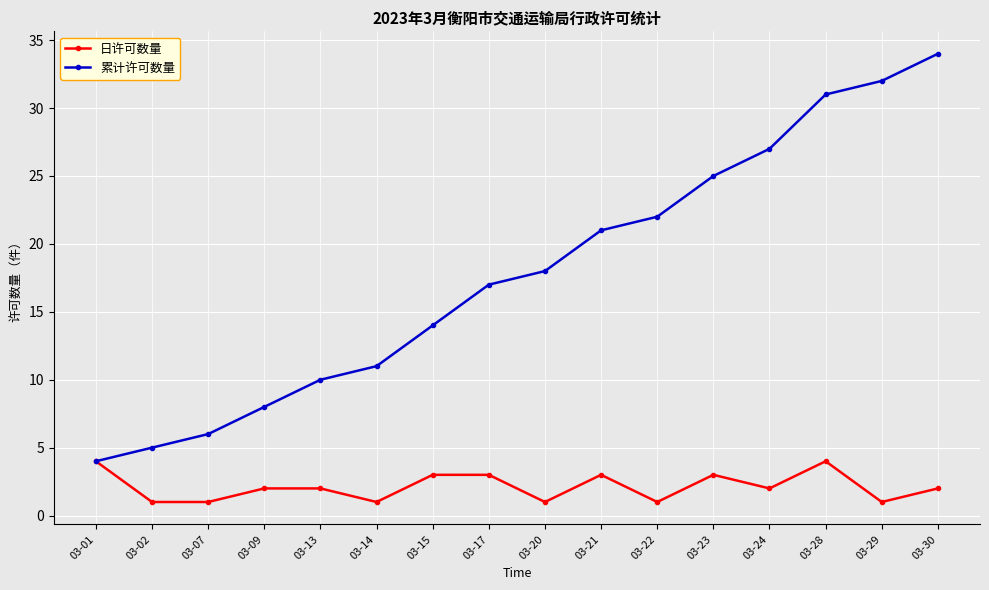

Is the value of 日许可数量 at 03-01 greater than the value of 累计许可数量 at 03-29?

No